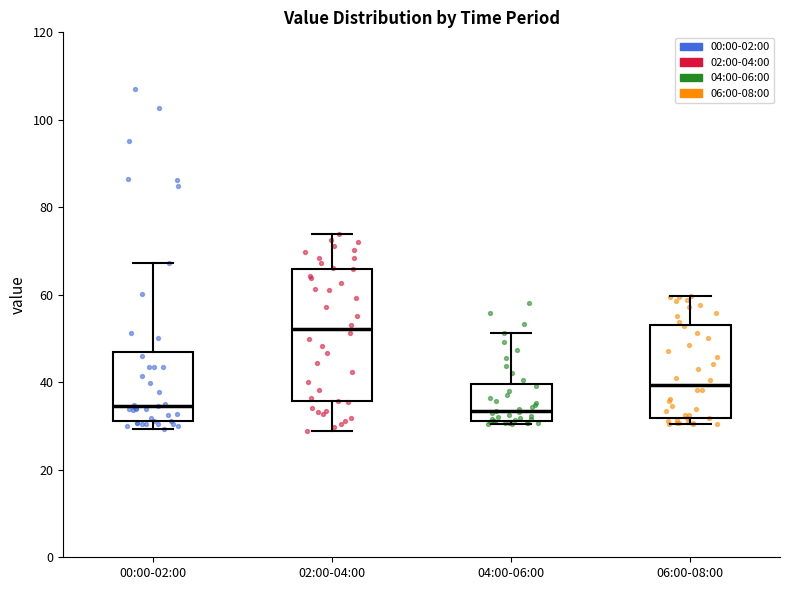

Where does the upper whisker of the box for 06:00-08:00 end on the y-axis? The values are not printed on the chart, so give them approximately, as read against the axis.

60